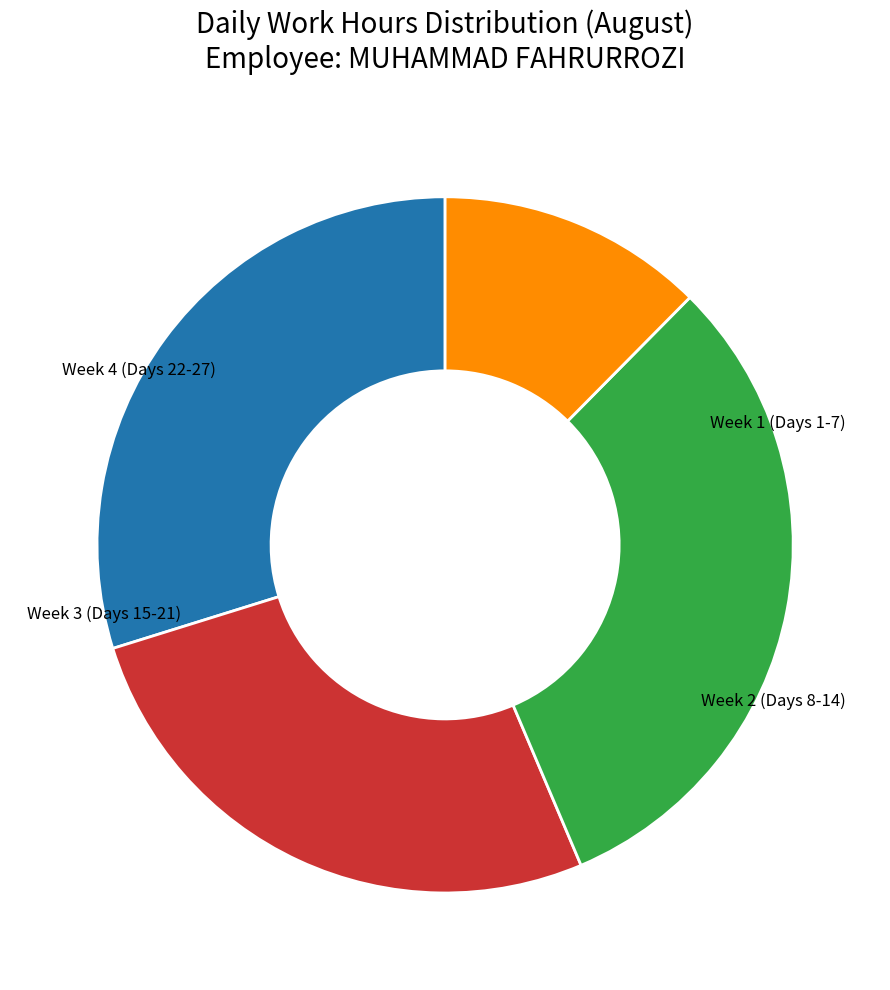

Is there a majority slice in this chart?

No